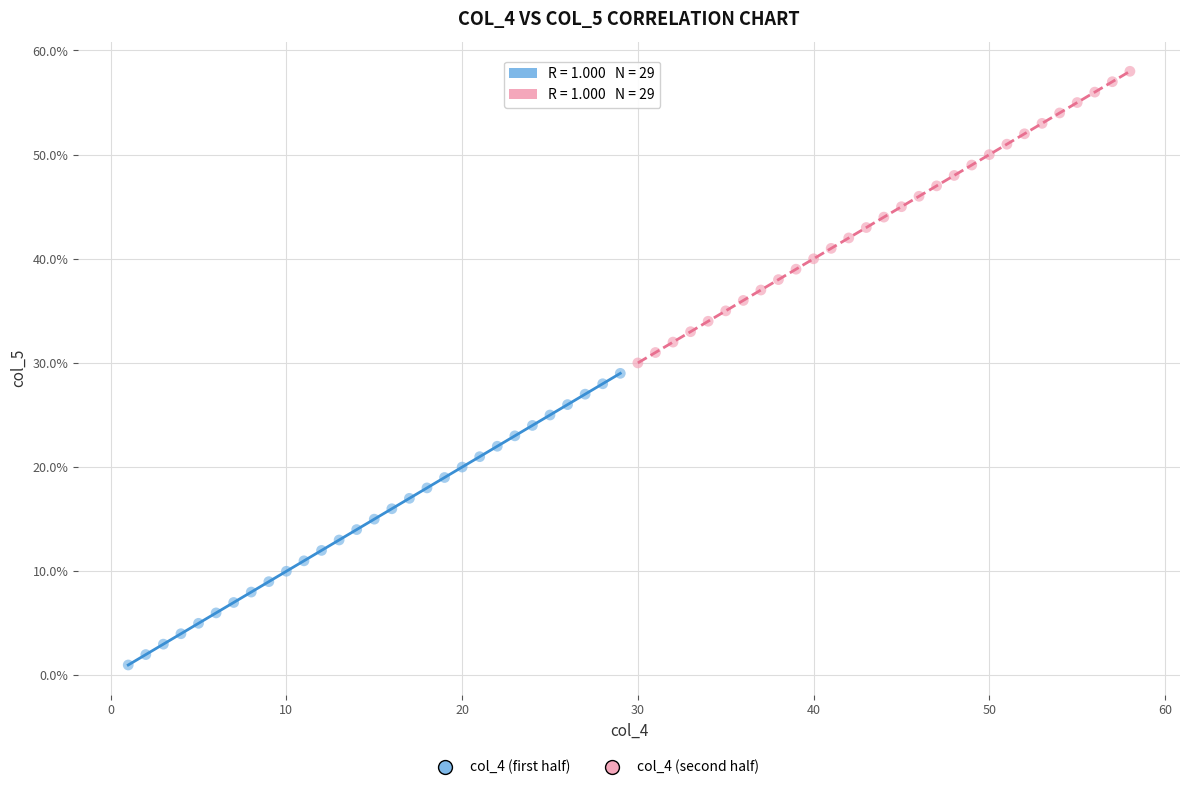

Which series contains the lowest Y value?

col_4 (first half)